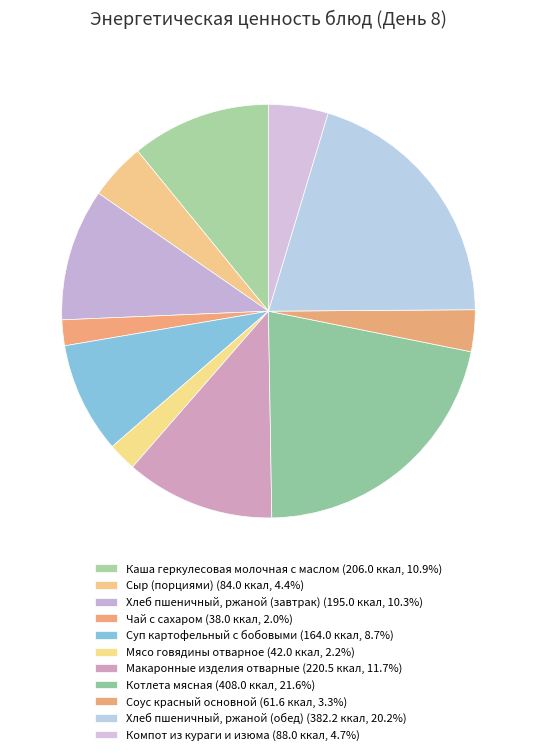

To the nearest percent, what is the difference between the Соус красный основной and Чай с сахаром slice percentages?

1%